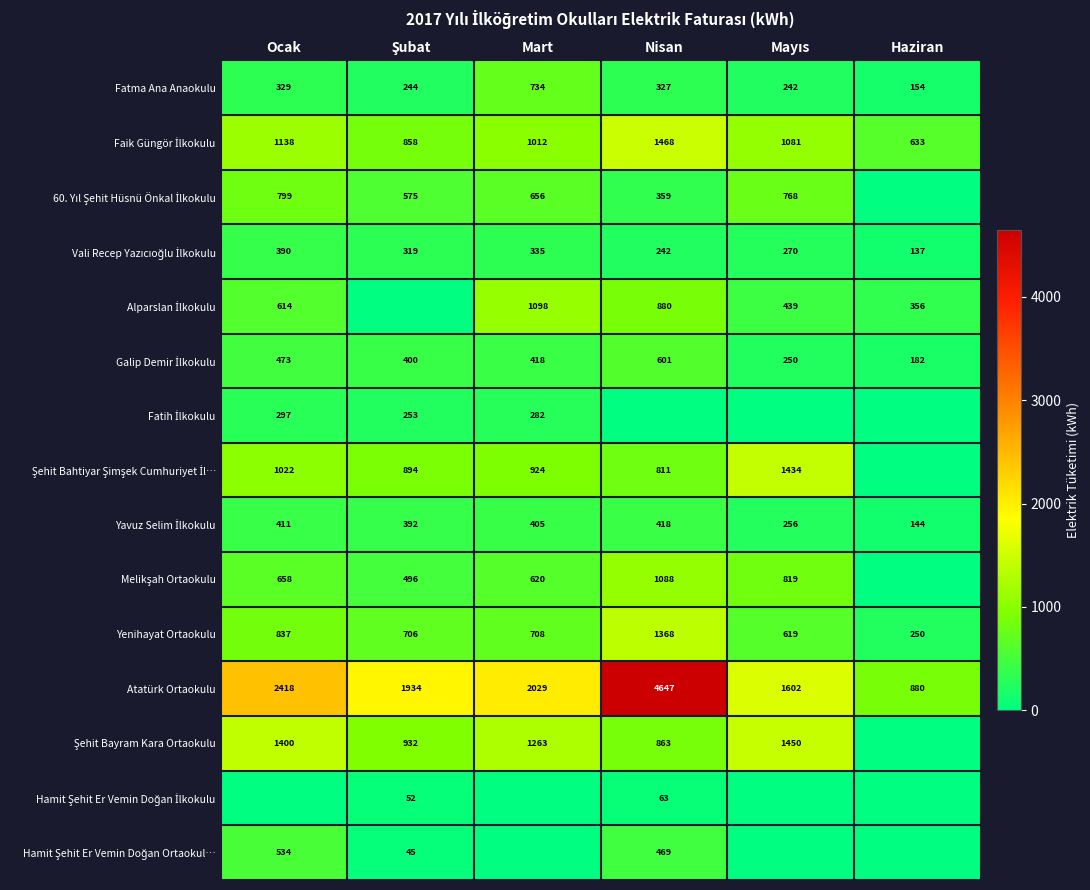

What is the difference between the maximum and minimum values in the Atatürk Ortaokulu series?

3767